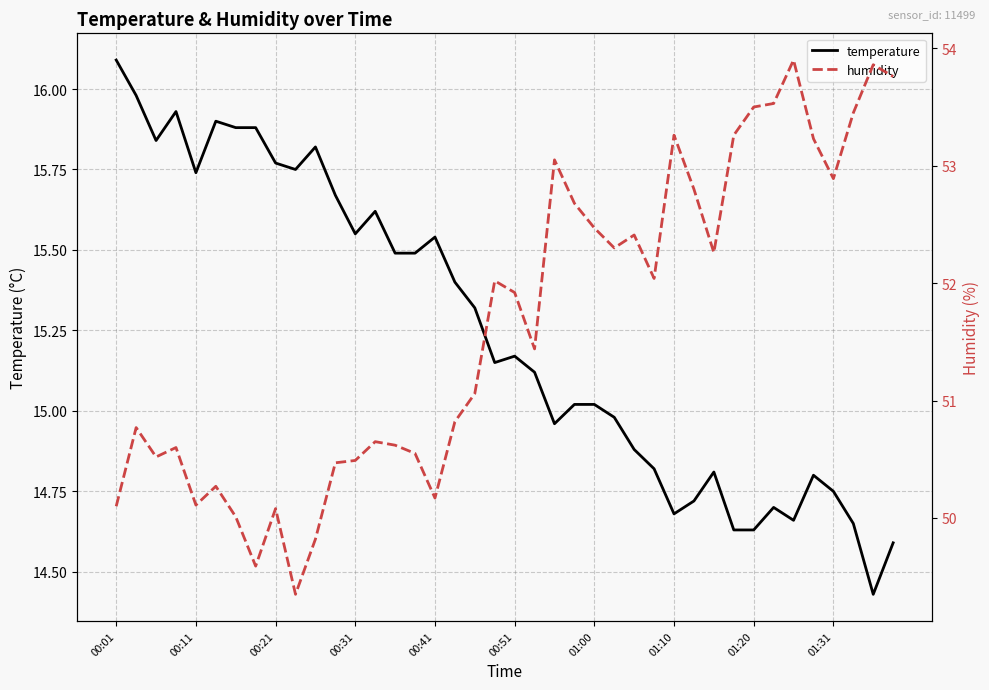

At which label is temperature closest to 15?

23